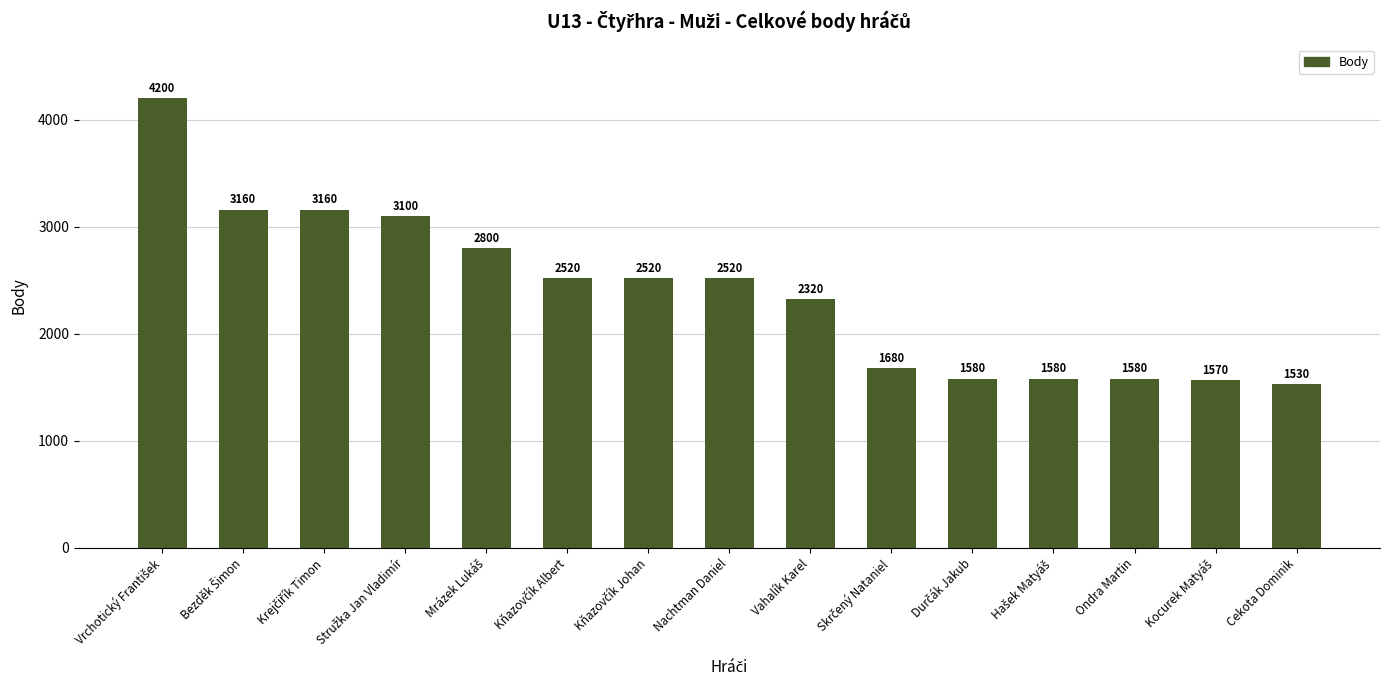

The chart shows a value of 2320 at Vahalík Karel. True or false?

True